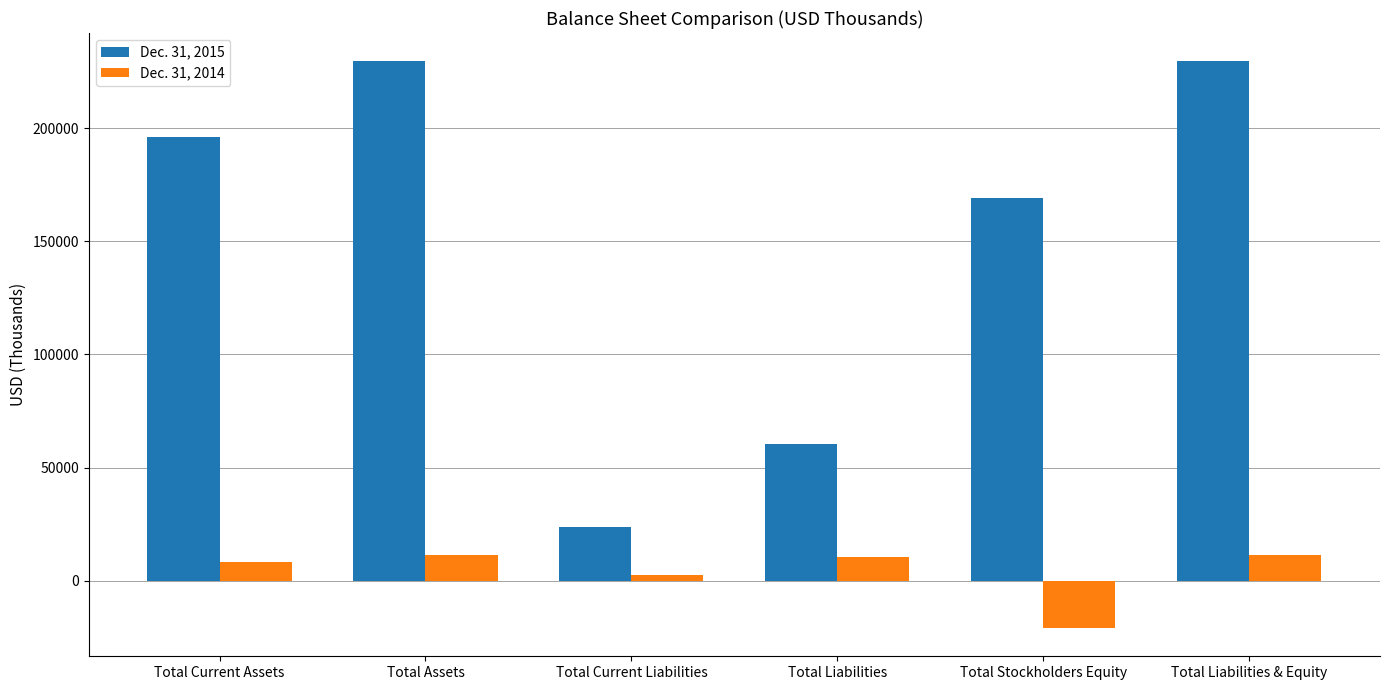

What are all the series names shown in the legend?

Dec. 31, 2015, Dec. 31, 2014